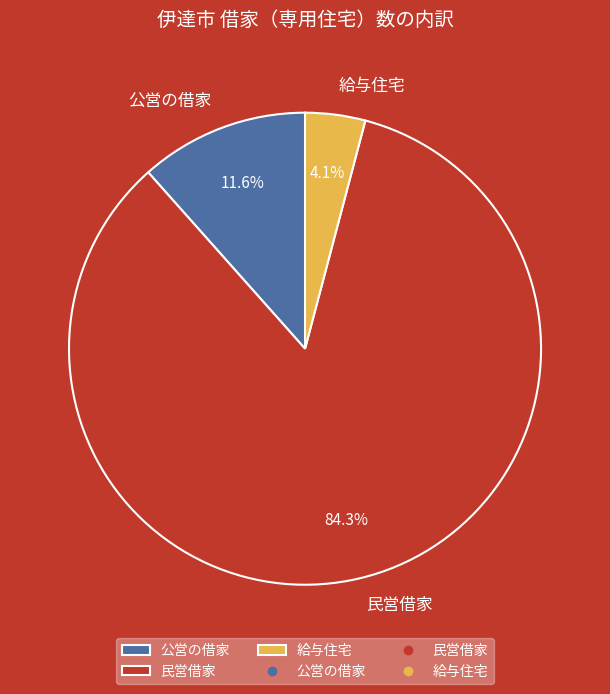

Which category has the biggest portion of the pie?

民営借家